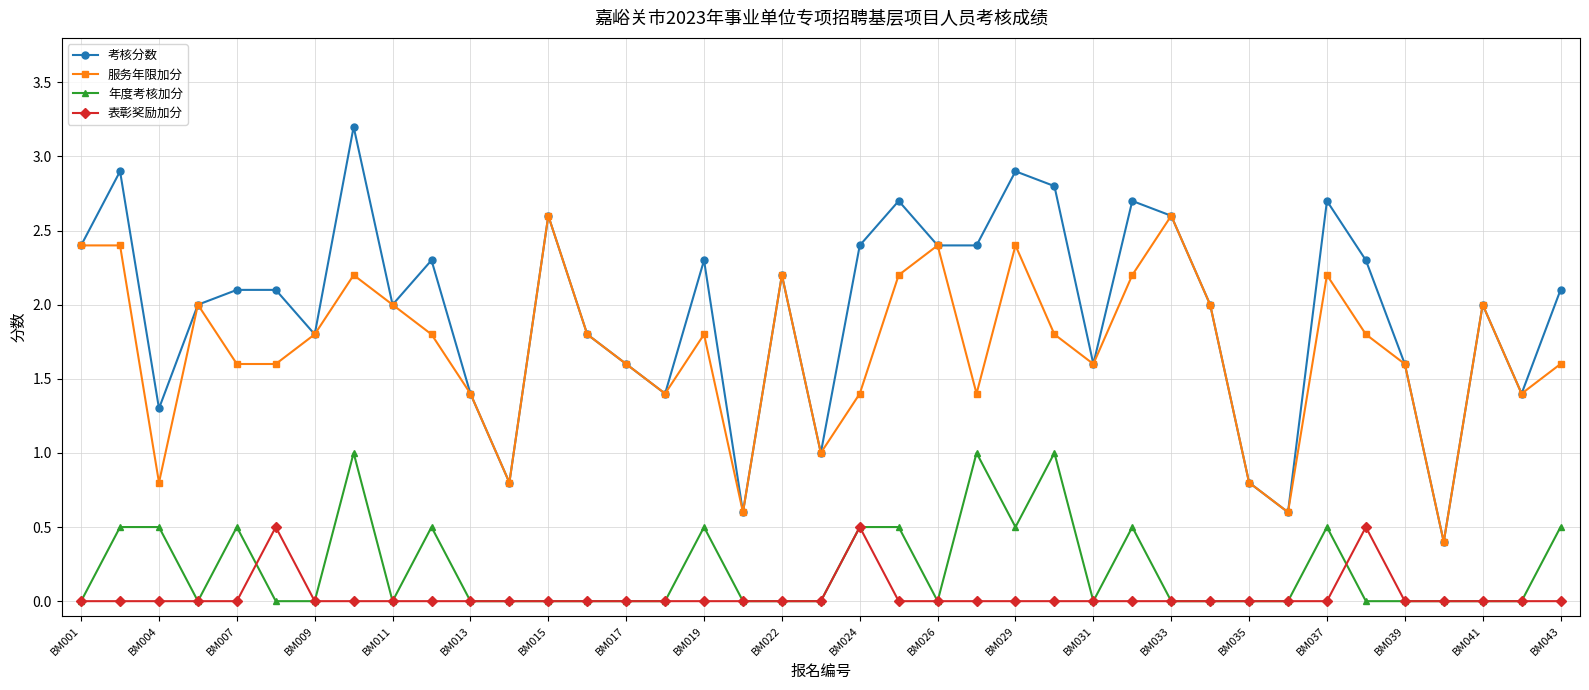

Reading left to right, transcribe all the data shown in this chart.

考核分数: 2.4	2.9	1.3	2.0	2.1	2.1	1.8	3.2	2.0	2.3	1.4	0.8	2.6	1.8	1.6	1.4	2.3	0.6	2.2	1.0	2.4	2.7	2.4	2.4	2.9	2.8	1.6	2.7	2.6	2.0	0.8	0.6	2.7	2.3	1.6	0.4	2.0	1.4	2.1
服务年限加分: 2.4	2.4	0.8	2.0	1.6	1.6	1.8	2.2	2.0	1.8	1.4	0.8	2.6	1.8	1.6	1.4	1.8	0.6	2.2	1.0	1.4	2.2	2.4	1.4	2.4	1.8	1.6	2.2	2.6	2.0	0.8	0.6	2.2	1.8	1.6	0.4	2.0	1.4	1.6
年度考核加分: 0.0	0.5	0.5	0.0	0.5	0.0	0.0	1.0	0.0	0.5	0.0	0.0	0.0	0.0	0.0	0.0	0.5	0.0	0.0	0.0	0.5	0.5	0.0	1.0	0.5	1.0	0.0	0.5	0.0	0.0	0.0	0.0	0.5	0.0	0.0	0.0	0.0	0.0	0.5
表彰奖励加分: 0.0	0.0	0.0	0.0	0.0	0.5	0.0	0.0	0.0	0.0	0.0	0.0	0.0	0.0	0.0	0.0	0.0	0.0	0.0	0.0	0.5	0.0	0.0	0.0	0.0	0.0	0.0	0.0	0.0	0.0	0.0	0.0	0.0	0.5	0.0	0.0	0.0	0.0	0.0